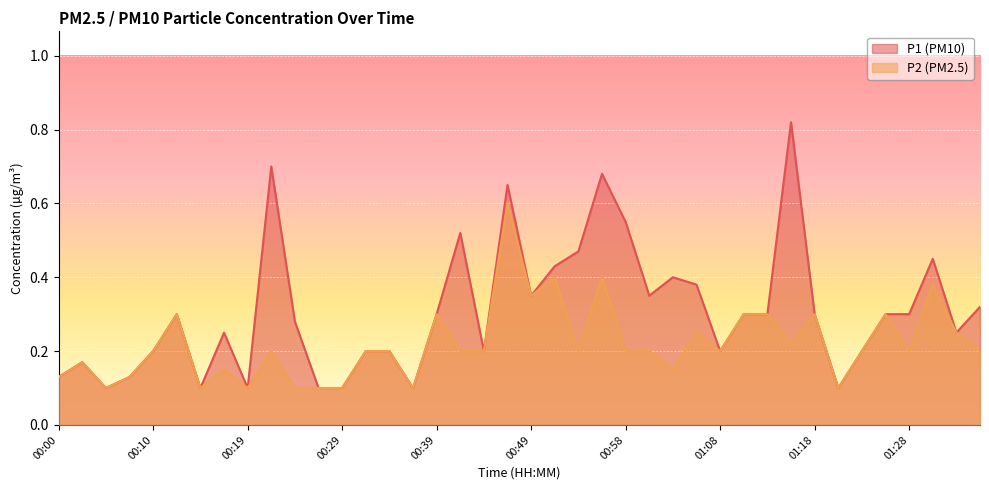

How many series are shown in this chart?

2